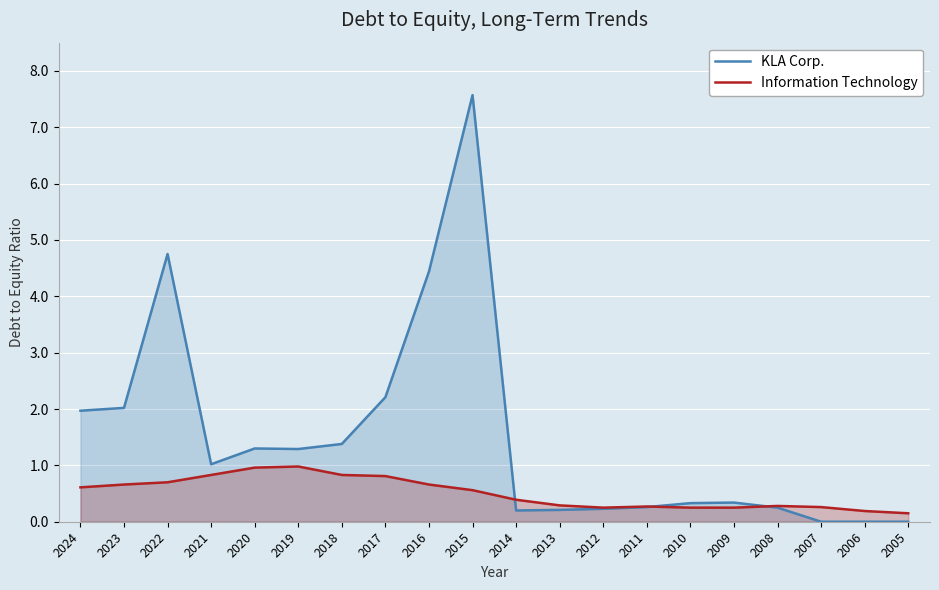

List the series in order of their peak value, lowest first.

Information Technology, KLA Corp.